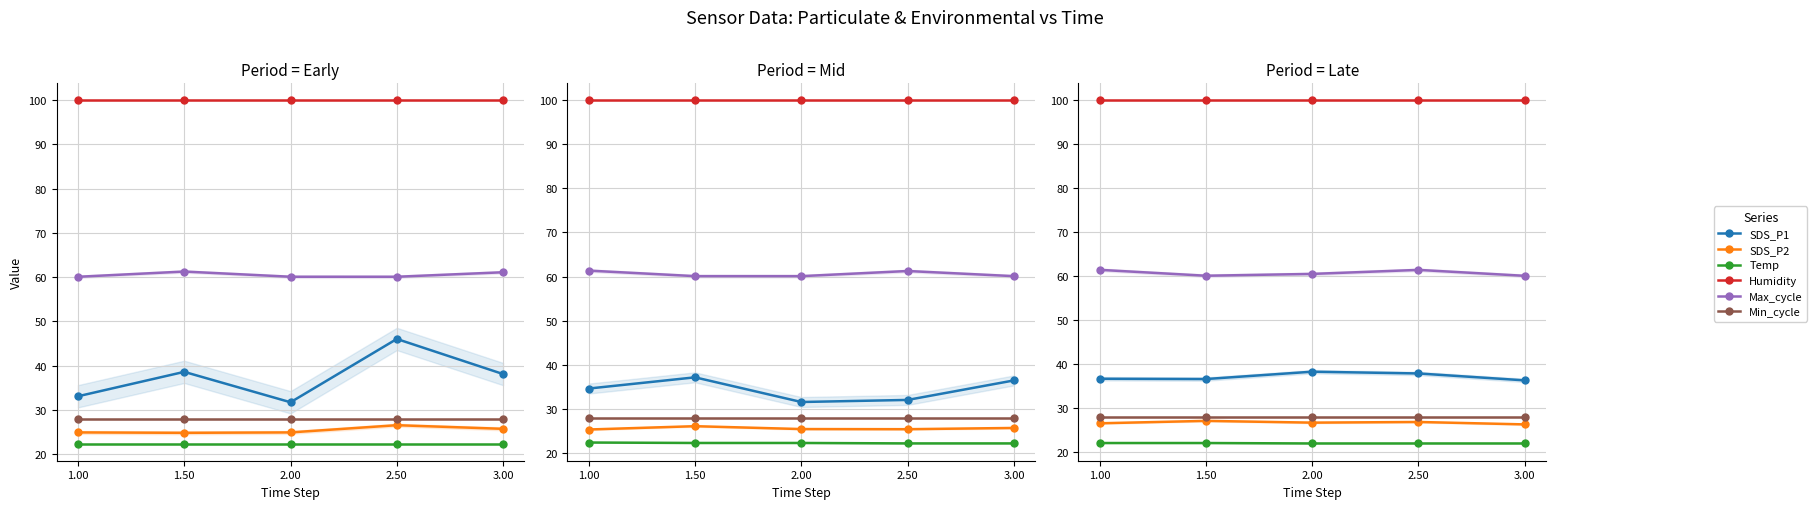

At which category is the sum across all series the highest?

2.50